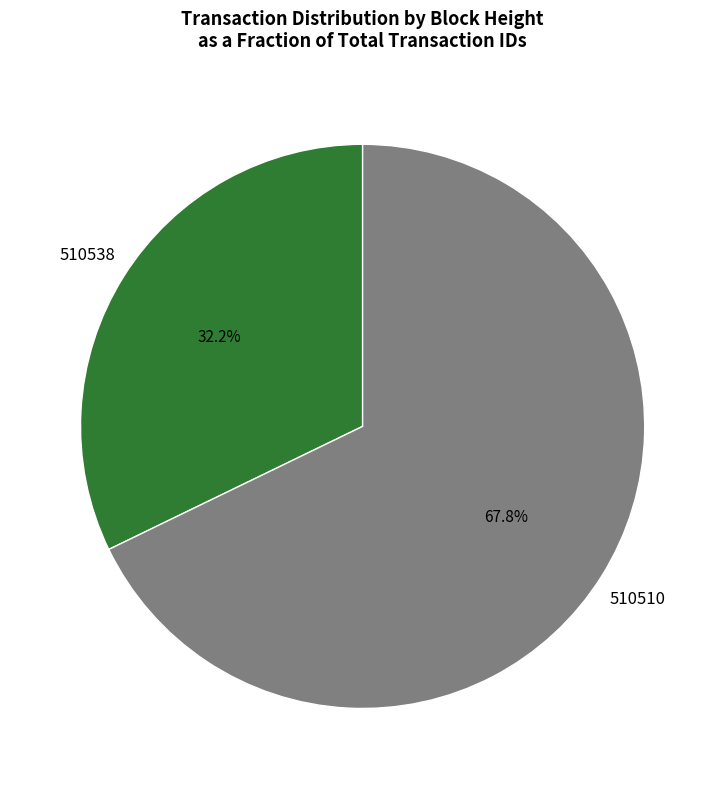

Rank the categories by value from lowest to highest.

510538, 510510